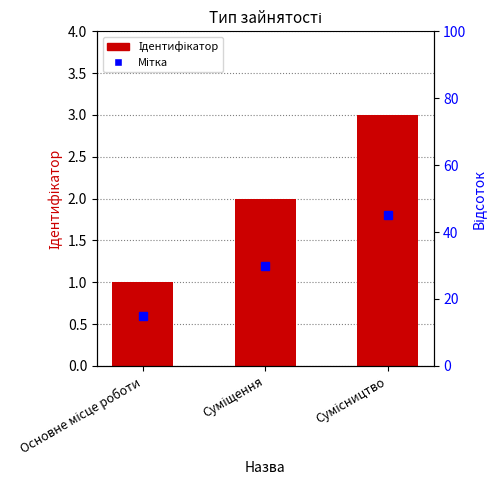

What is the average value?

2